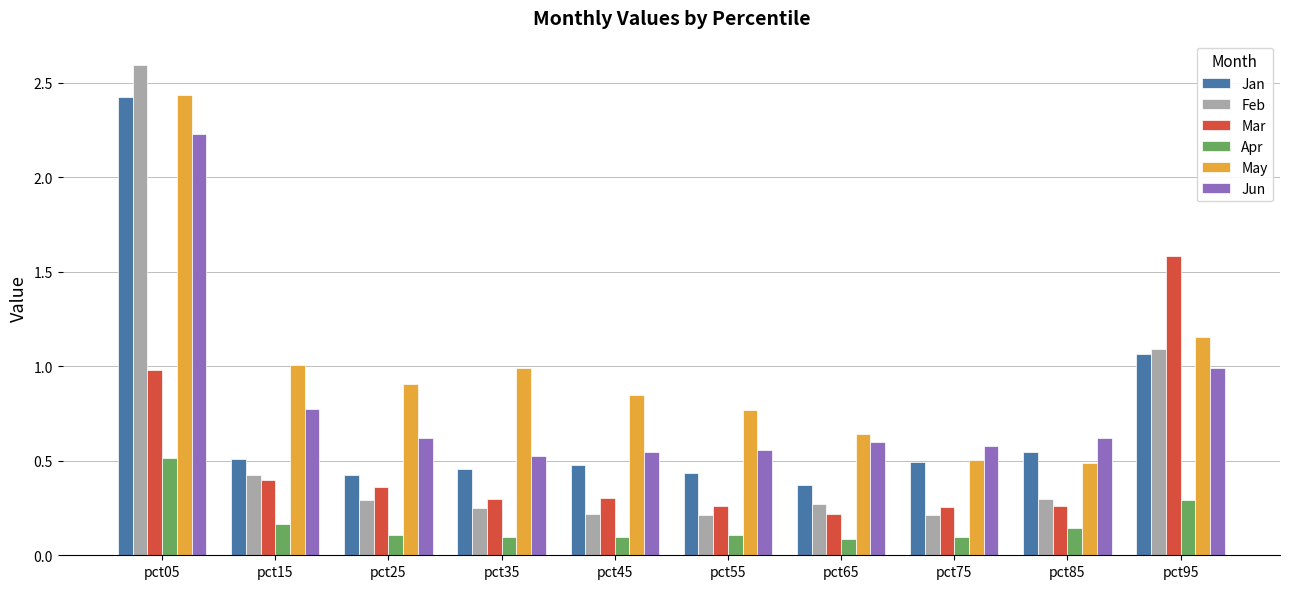

The Jun series shows 0.3 at pct85. True or false?

False